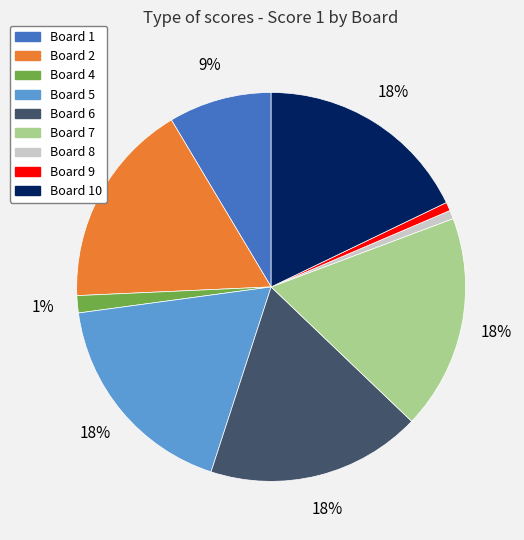

To the nearest percent, what is the average slice percentage?

11%